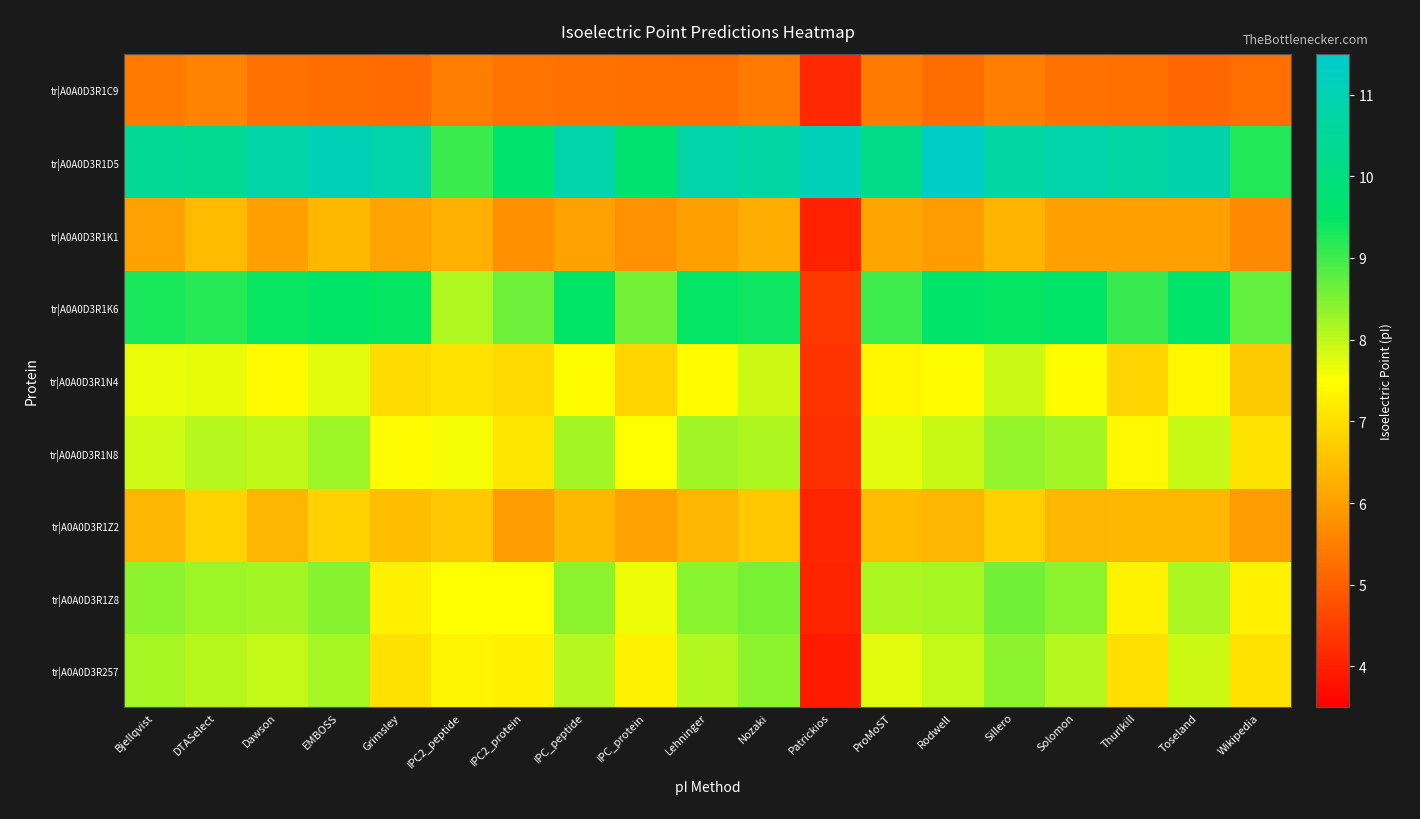

Which series has the widest spread of values?

tr|A0A0D3R1K6